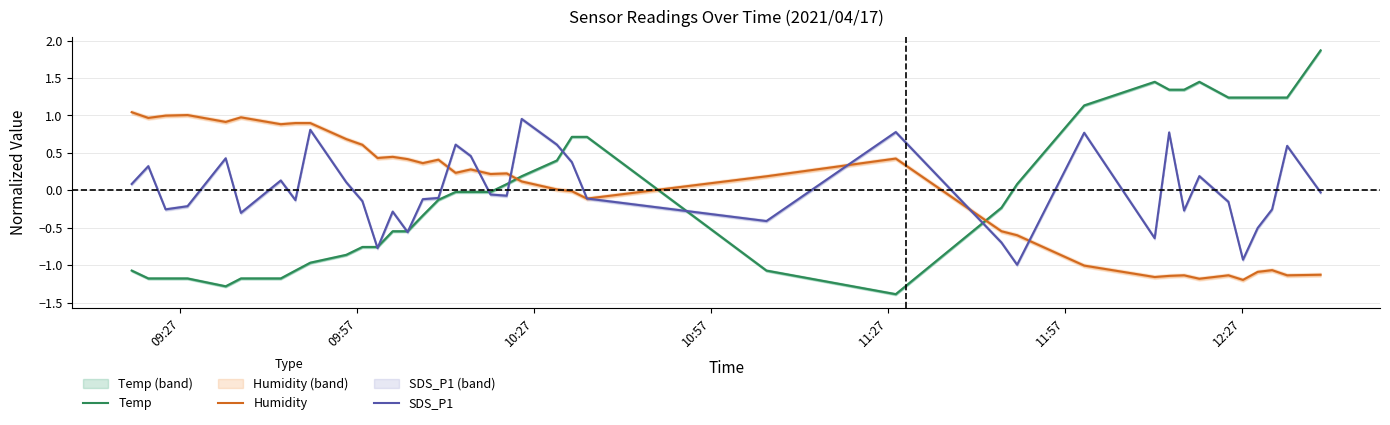

What is the difference between the maximum and second lowest values in the Temp series?

3.1